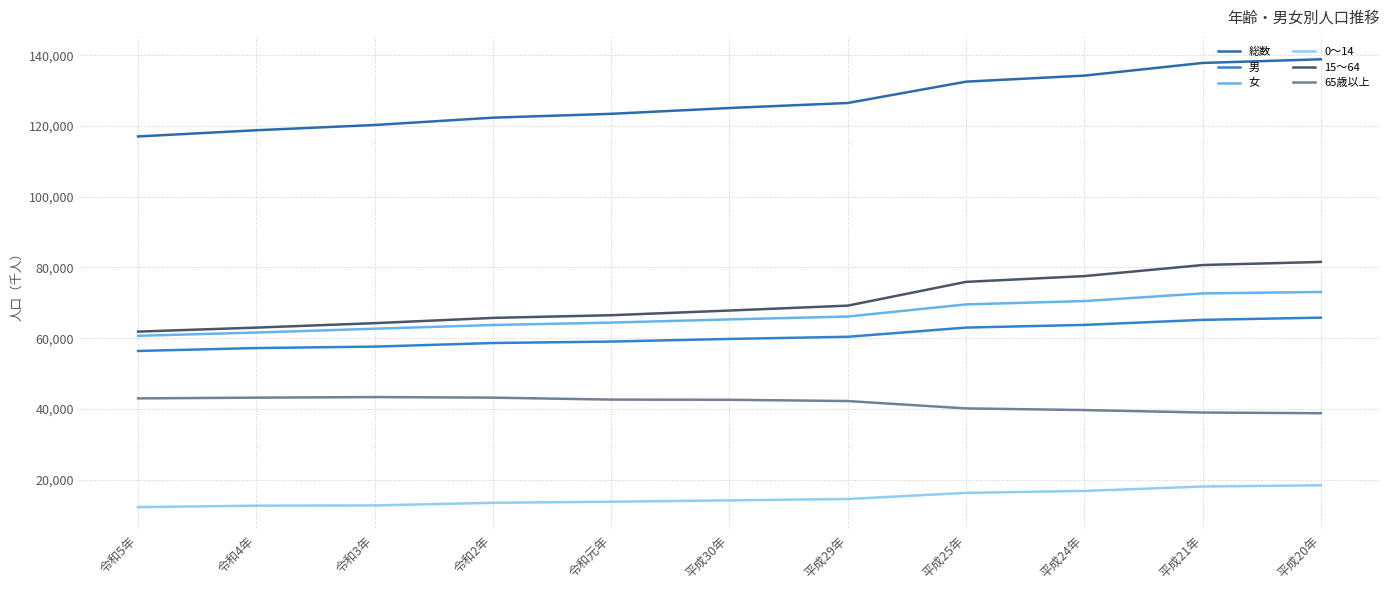

True or false: 15～64 has a value of 14292 at 令和4年.

False